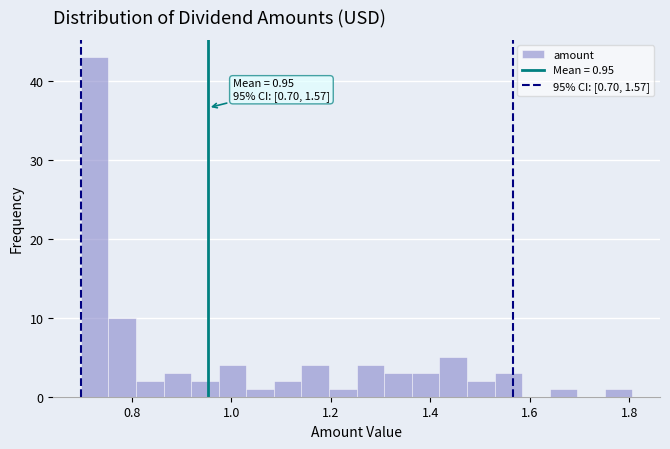

Around what value on the x-axis is the tallest bar? Give the approximate position of its centre, as read against the axis.

0.72